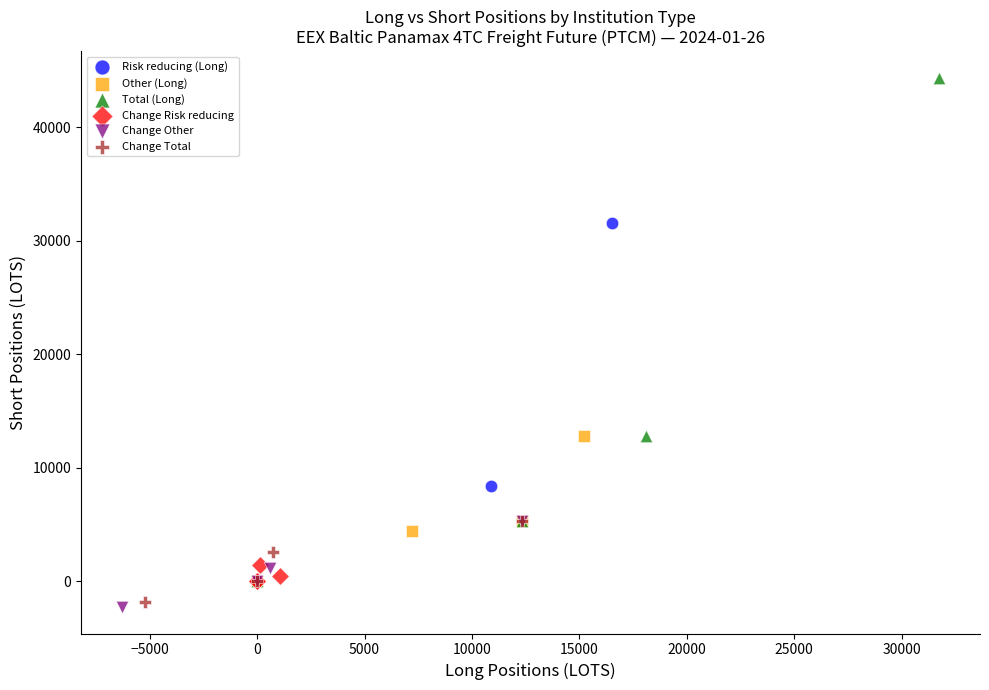

Which series has the widest spread of Y values?

Total (Long)